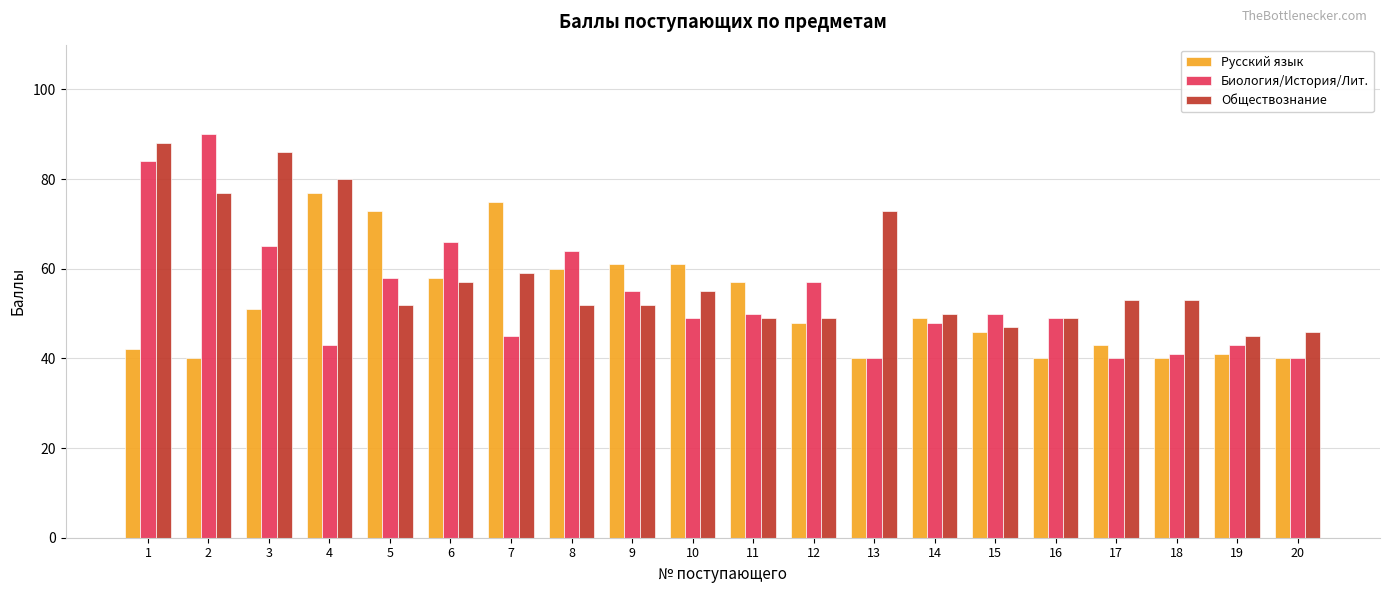

What is the value of the Биология/История/Лит. bar at the 15th from the left?

50